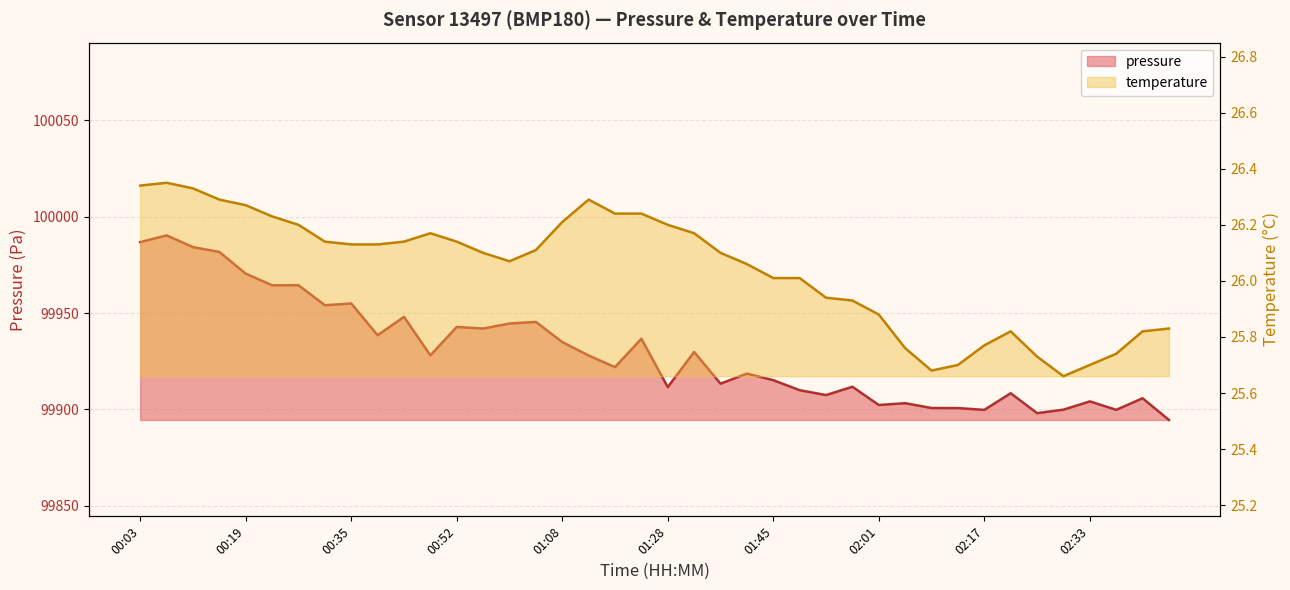

In temperature, how many points are higher than both neighbors (excluding endpoints)?

4